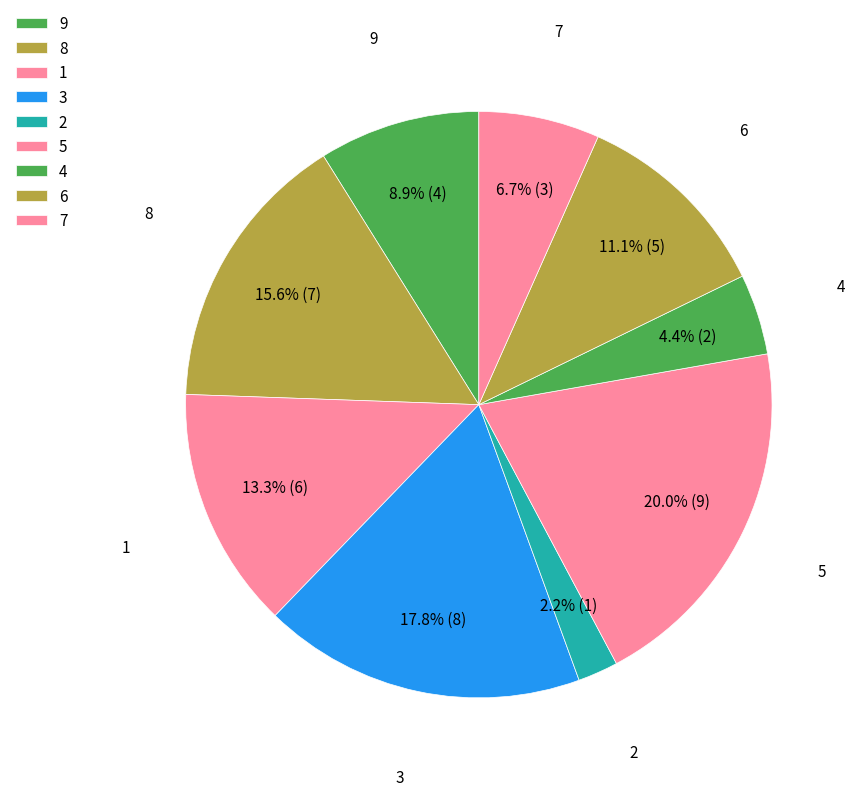

How many slices are in this pie chart?

9